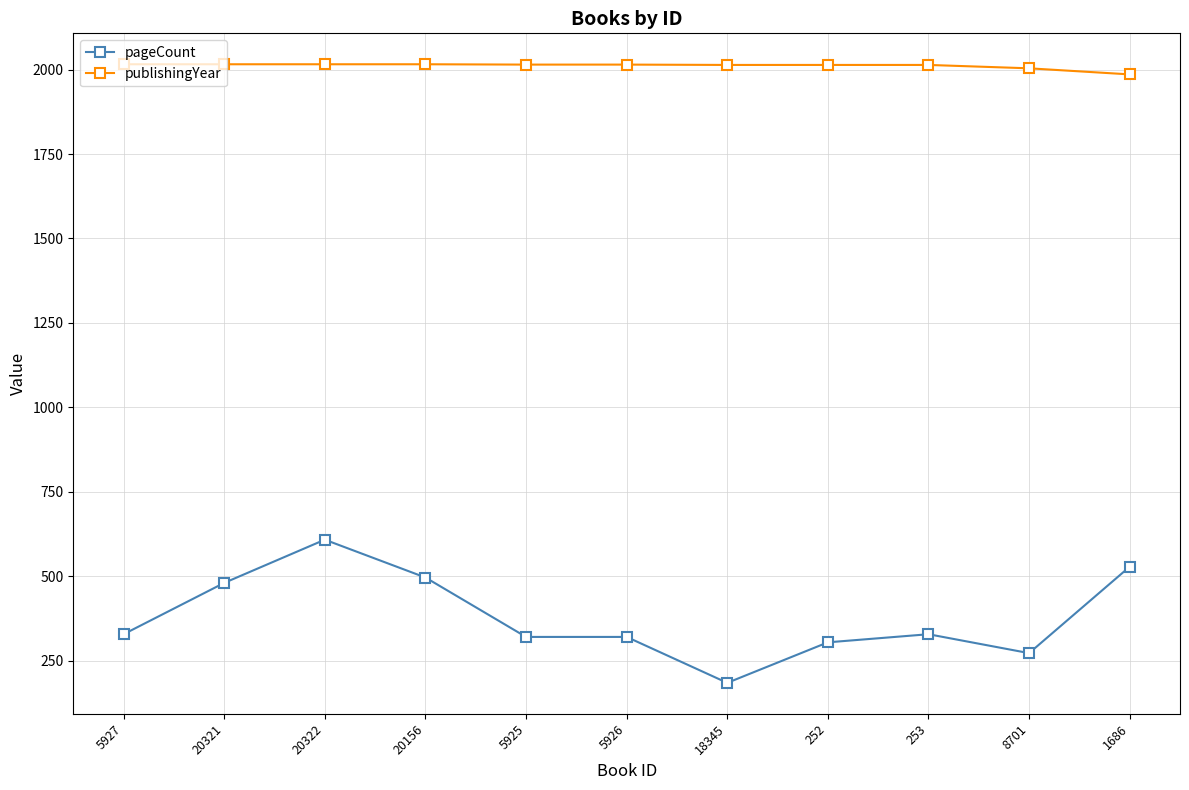

What is the lowest value of the publishingYear series?

1986